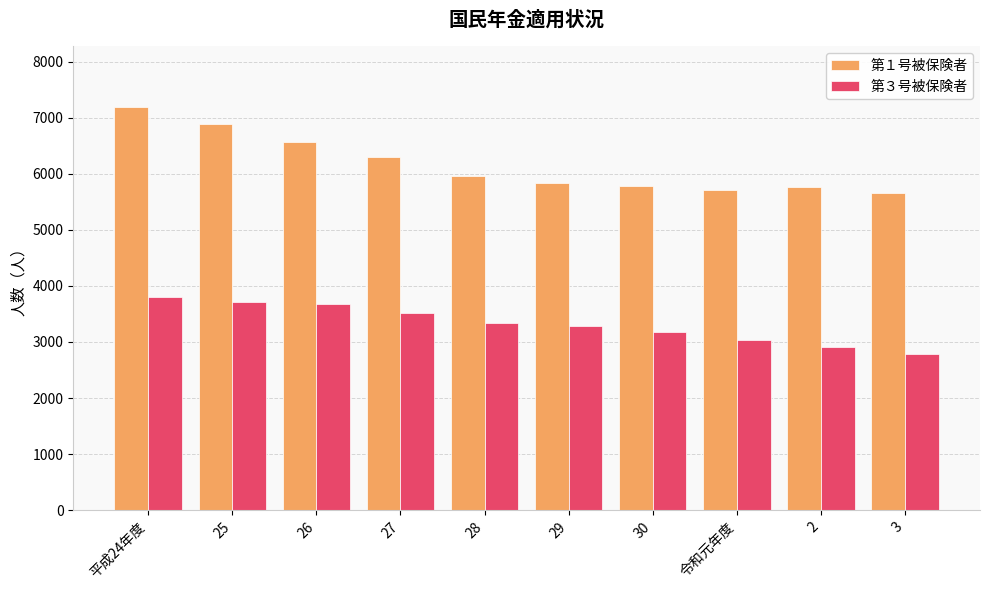

The value of 第１号被保険者 at 25 is 6886. True or false?

True